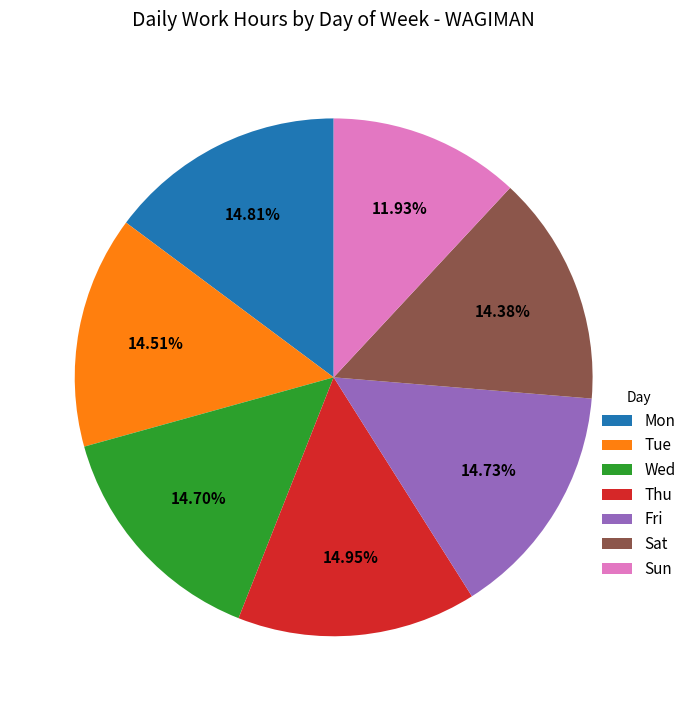

Which slice is the smallest?

Sun